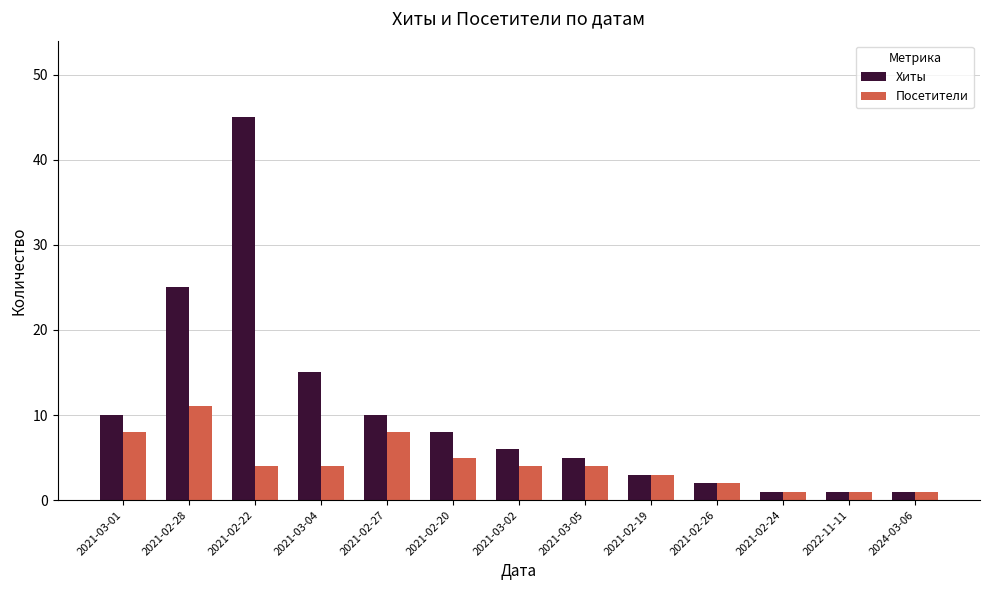

What is the difference between the Посетители values at 2021-03-02 and 2021-02-20?

1